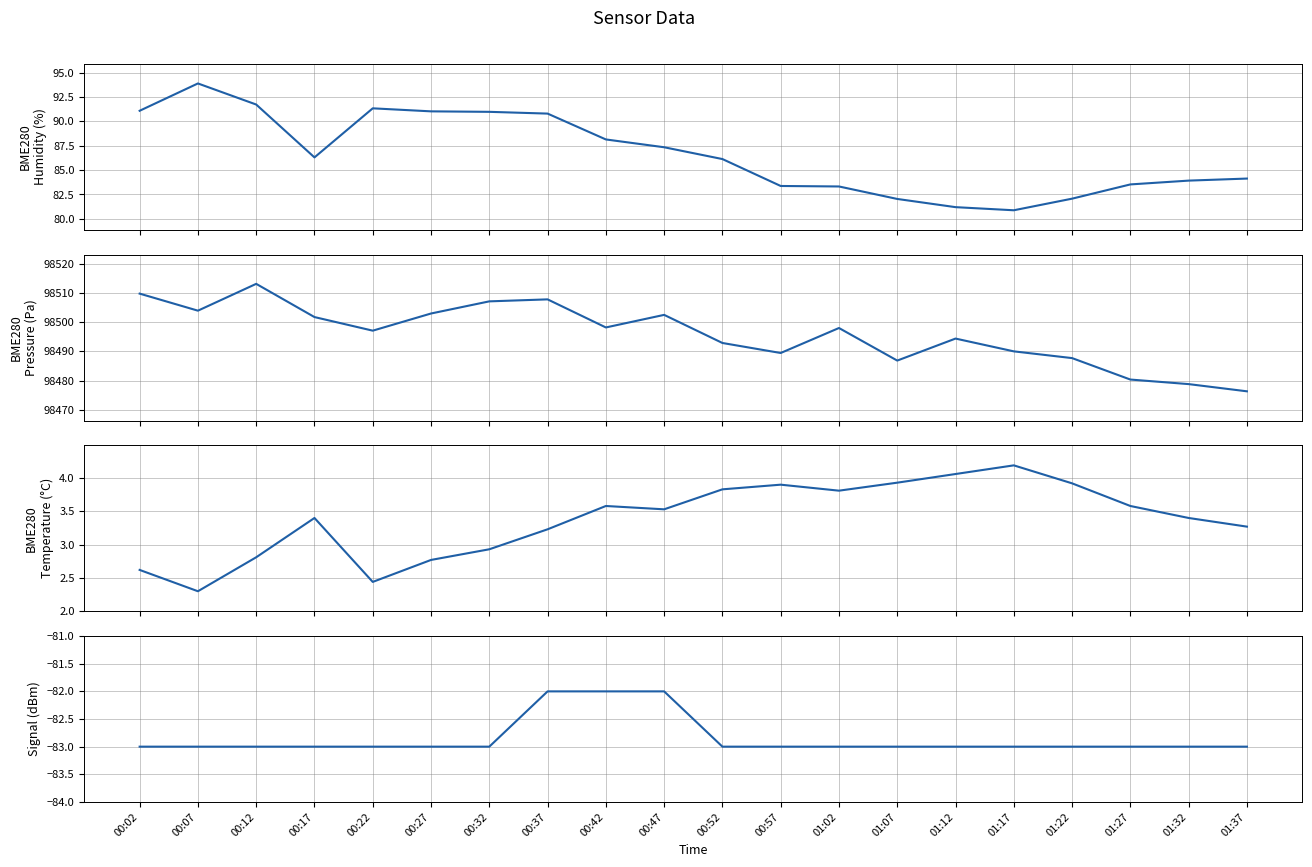

What is the sum of all BME280_pressure values?

1969918.9